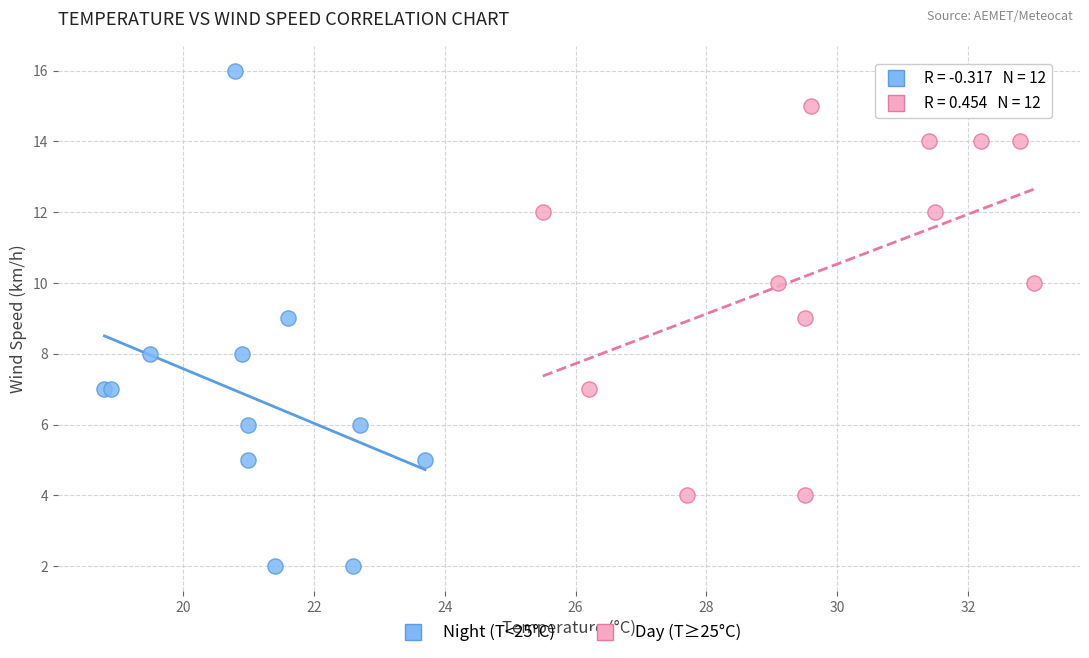

What are all the series names shown in the legend?

Night (T<25°C), Day (T≥25°C)